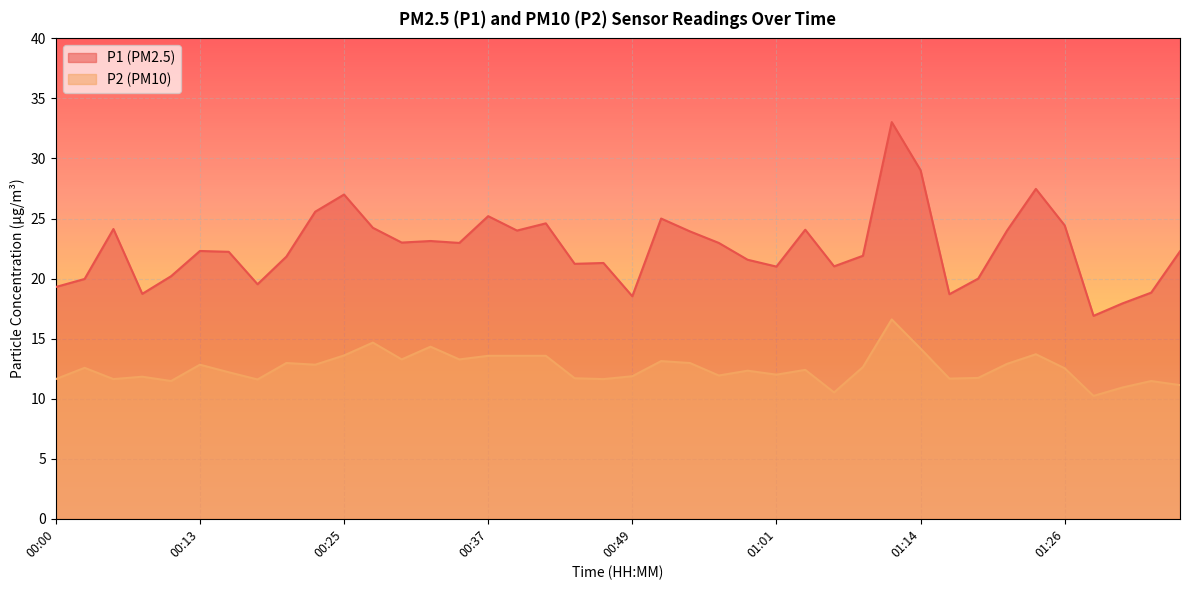

True or false: P1 and P2 intersect in this chart.

False